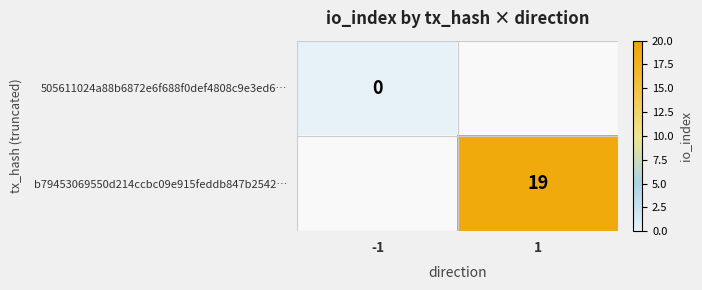

The value of b79453069550d214ccbc09e915feddb847b2542… at 1 is 19. True or false?

True